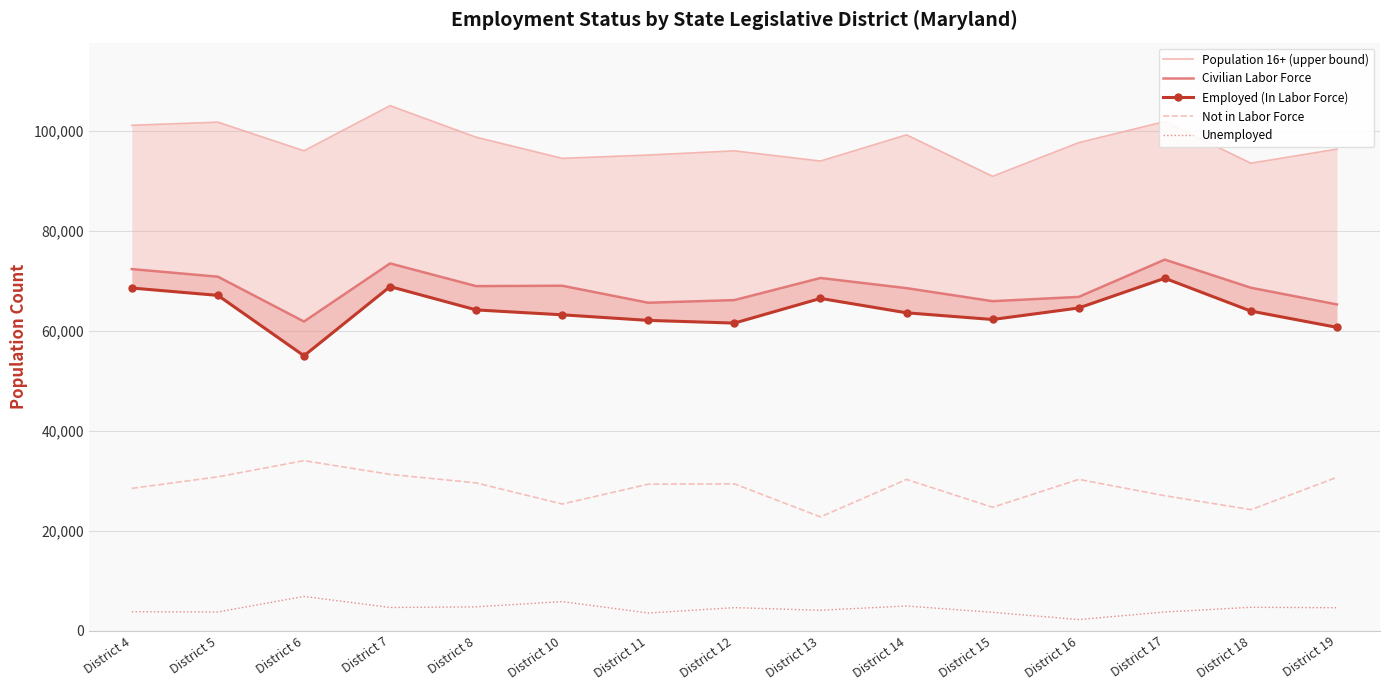

At which label does Unemployed reach its peak?

District 6